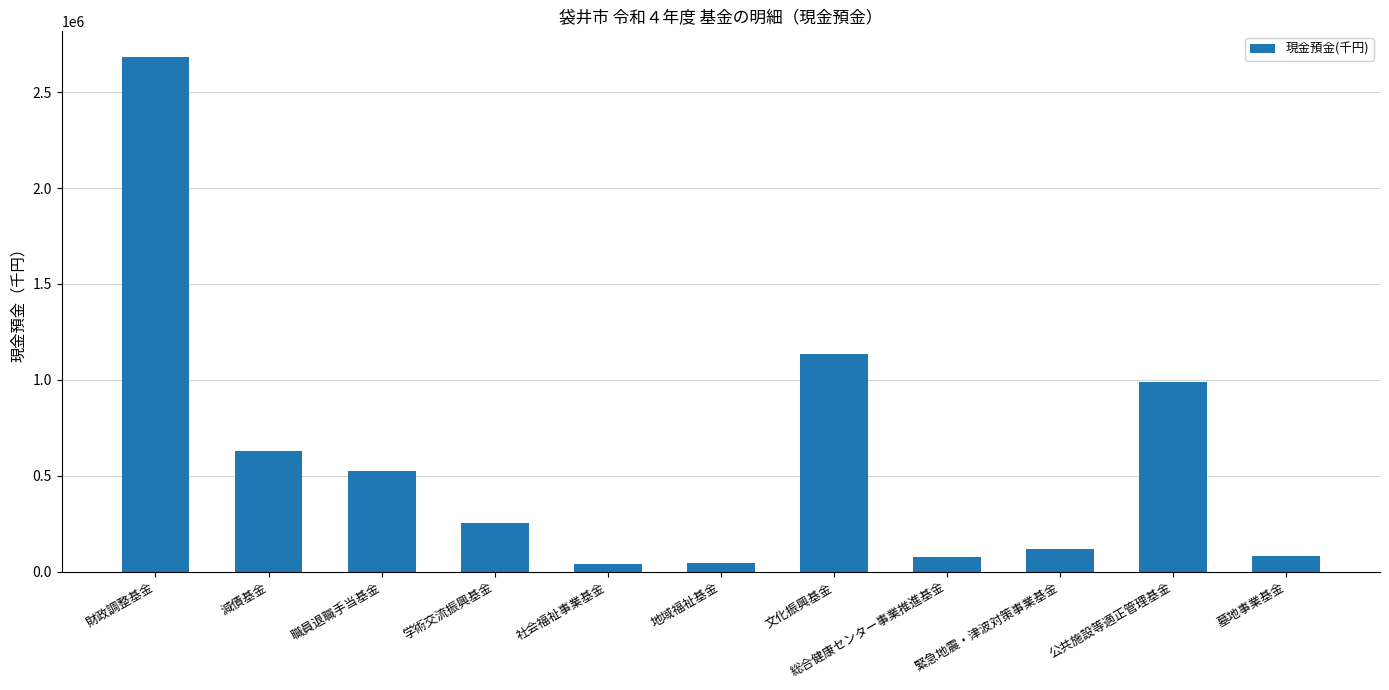

At which category does the chart reach its peak across all series?

財政調整基金